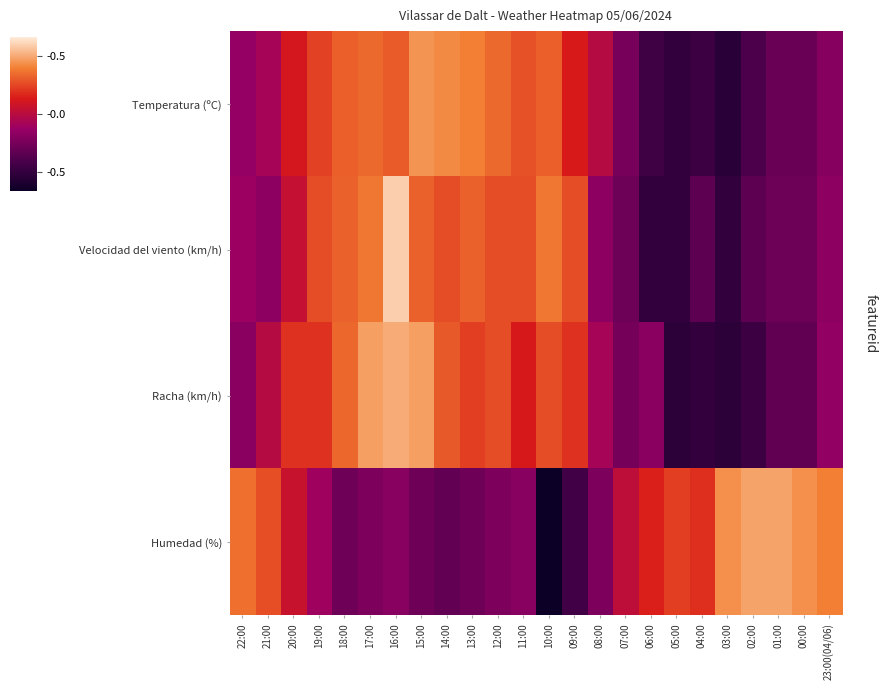

Count the number of categories in the chart.

24